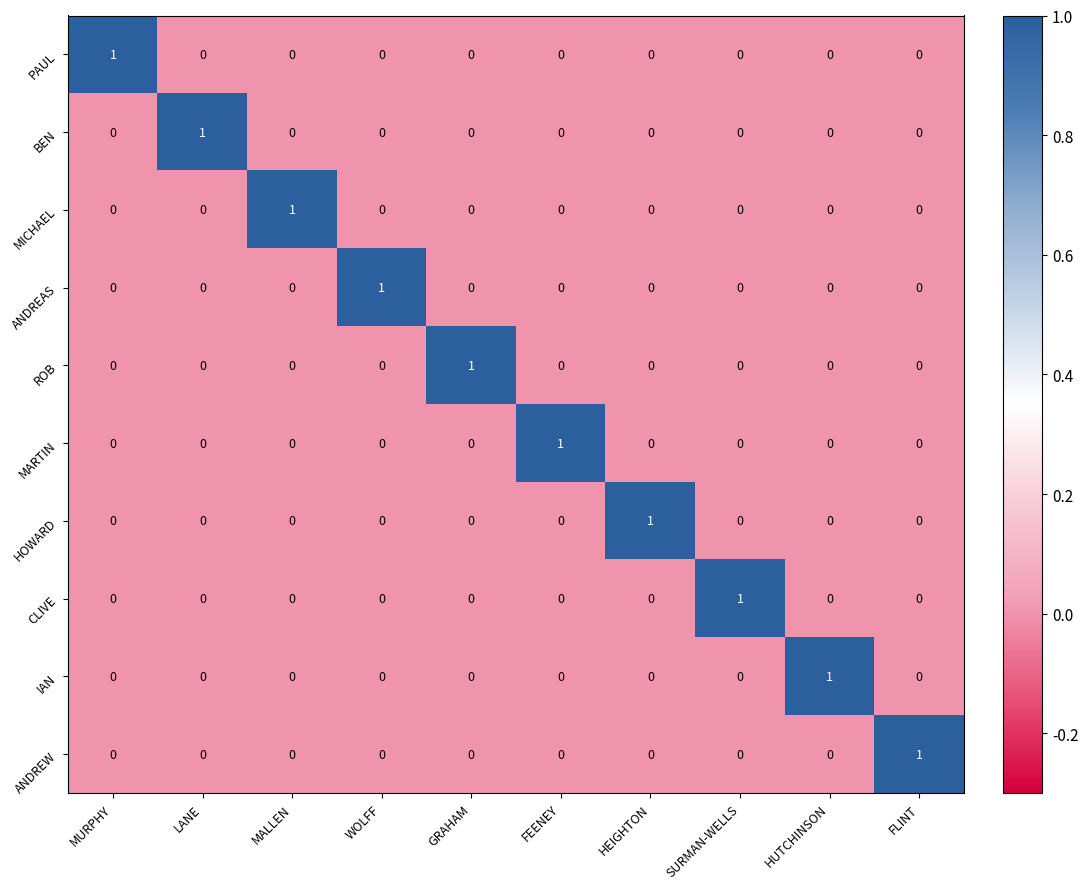

Is it true that IAN equals 0 at MURPHY?

True